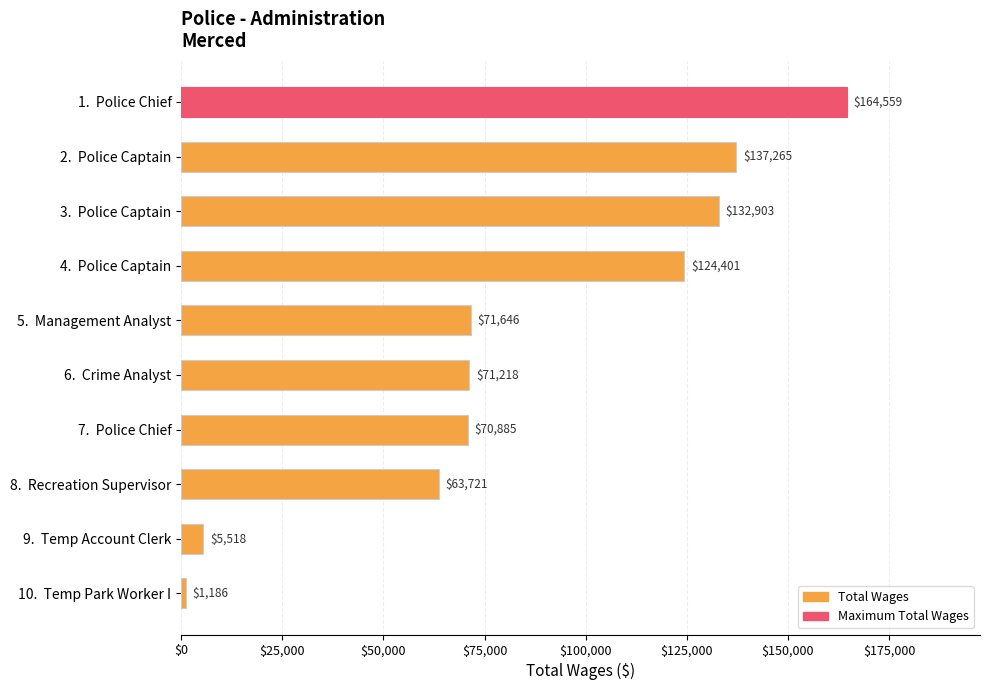

What is the difference between the second highest and minimum values?

136079